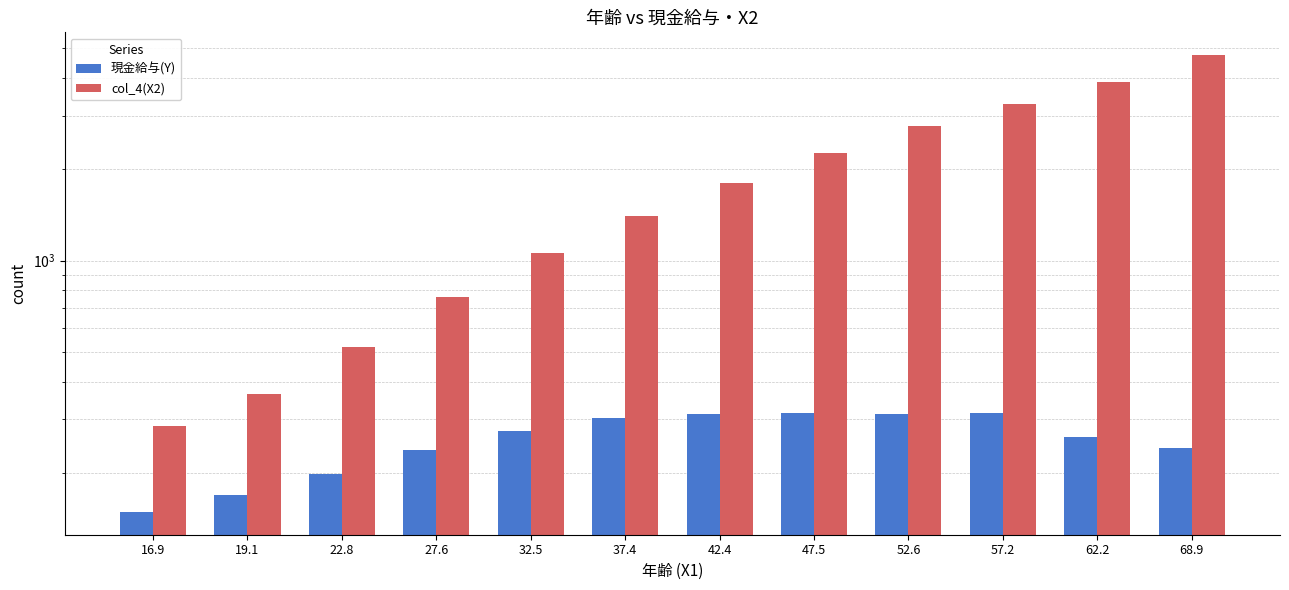

How many distinct data groups are displayed?

2